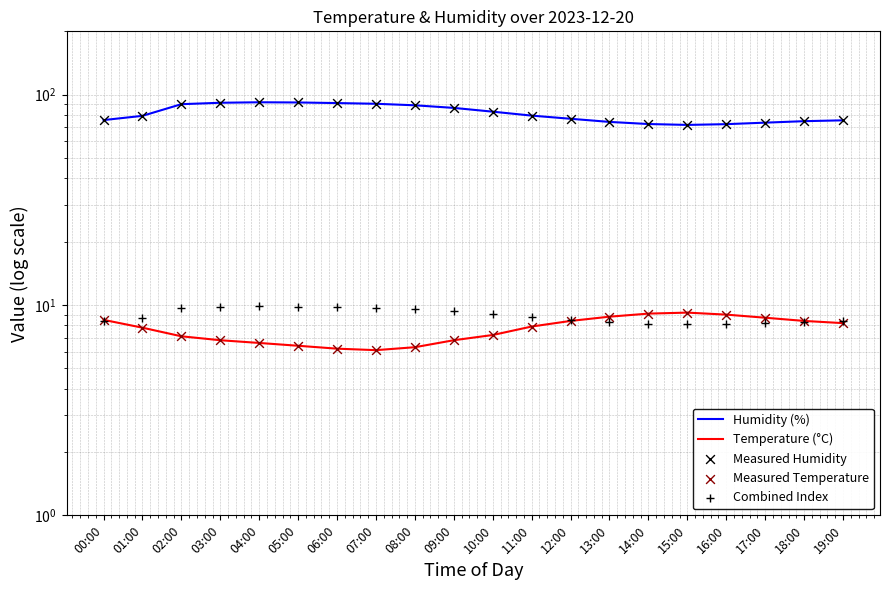

What is the total value across all series at 00:00?

176.8